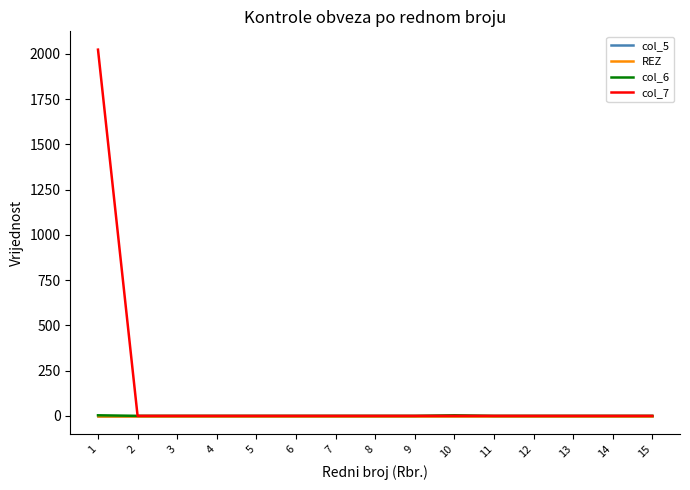

Which series has the largest range (max minus min)?

col_7